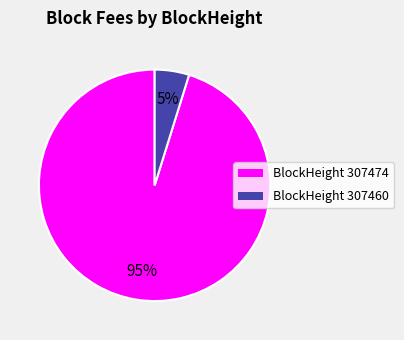

To the nearest percent, what is the average slice percentage?

50%